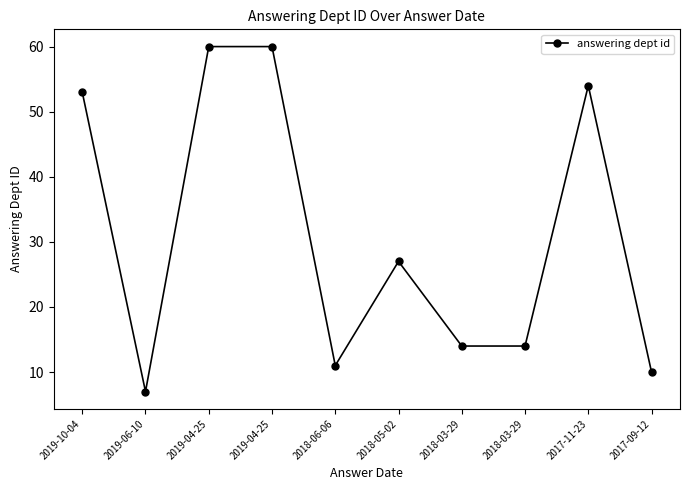

Rank the categories by value from highest to lowest.

2019-04-25, 2019-04-25, 2017-11-23, 2019-10-04, 2018-05-02, 2018-03-29, 2018-03-29, 2018-06-06, 2017-09-12, 2019-06-10